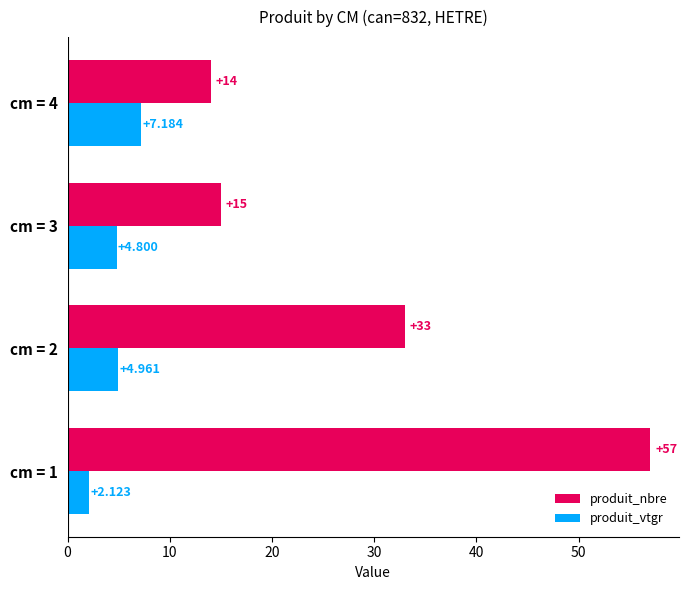

How many data points in produit_vtgr are above 4?

3